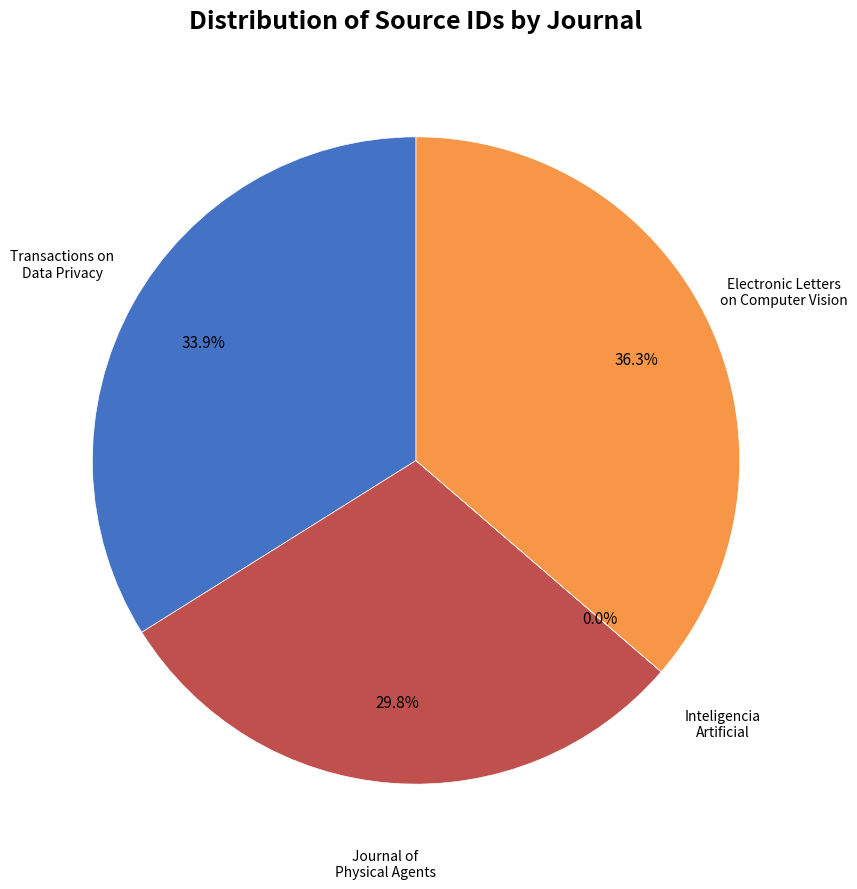

Is there a majority slice in this chart?

No